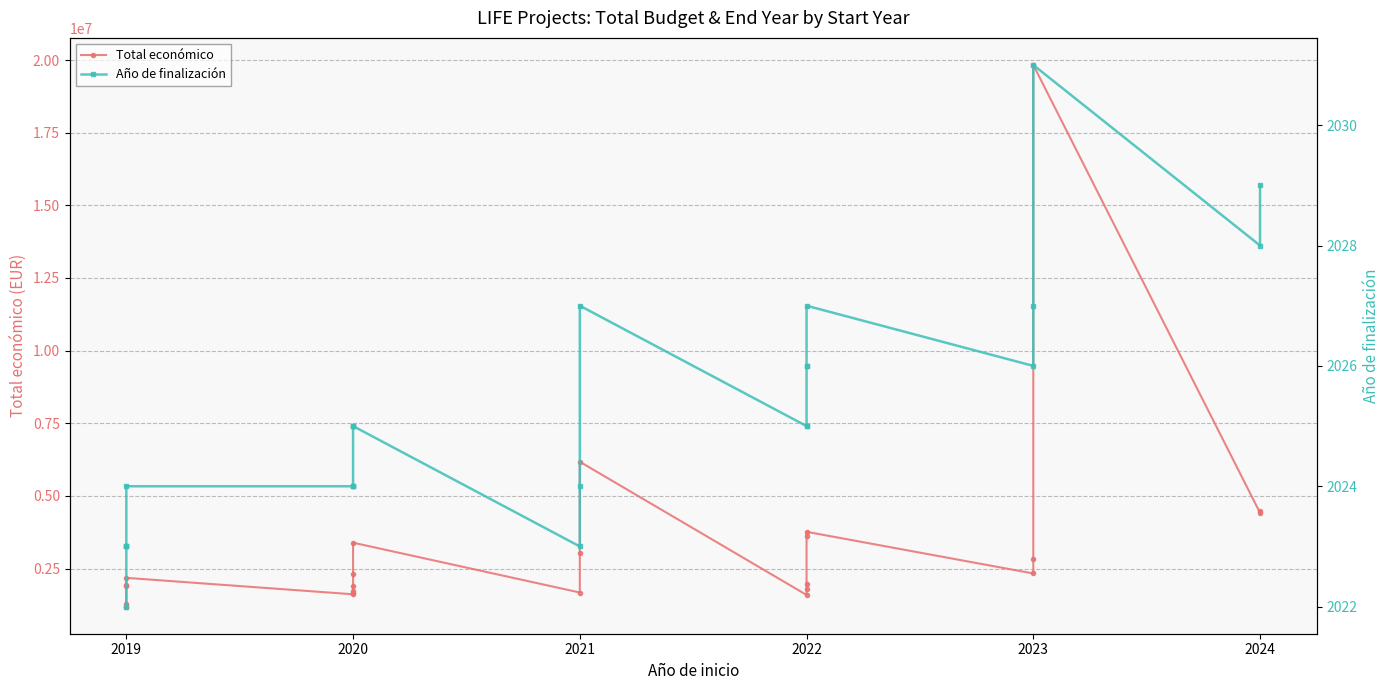

What are all the series names shown in the legend?

Total económico, Año de finalización